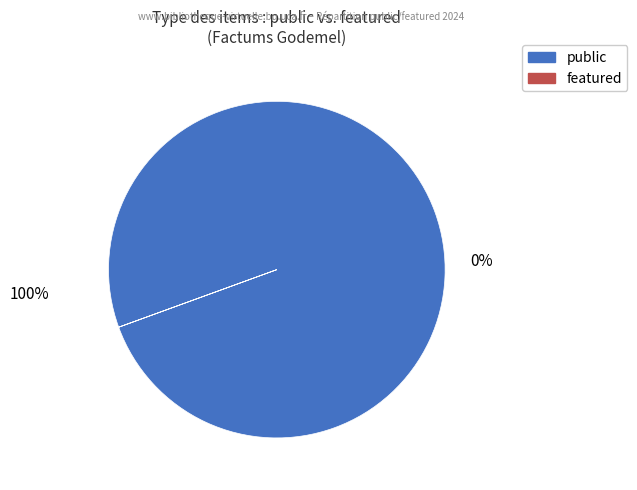

Rank the series by their average value, from lowest to highest.

featured, public